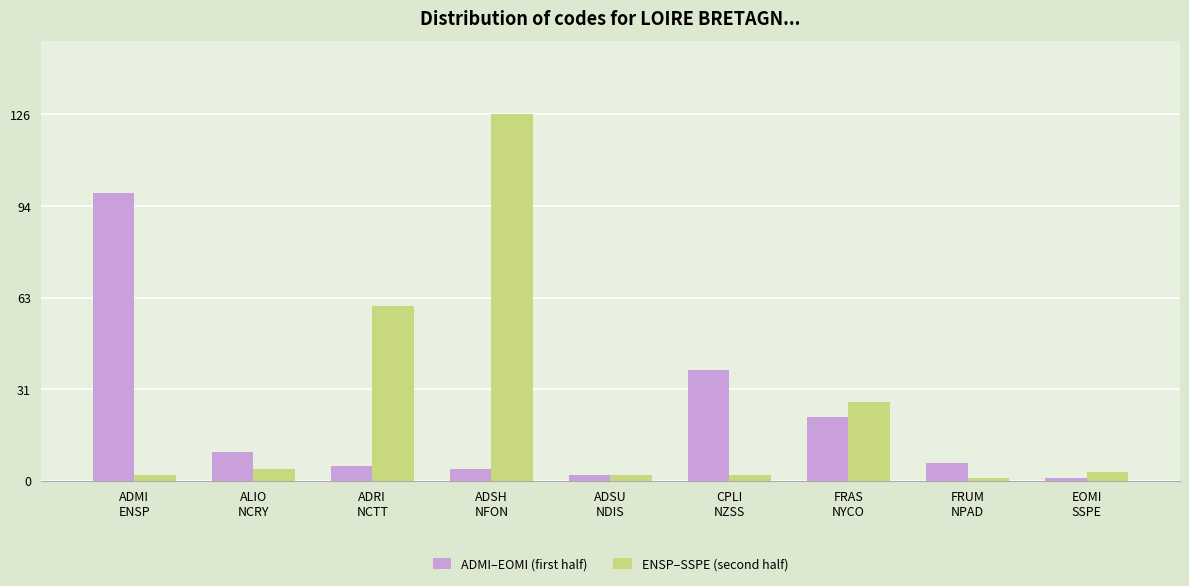

What is the label of the 6th bar from the left?

CPLI
NZSS